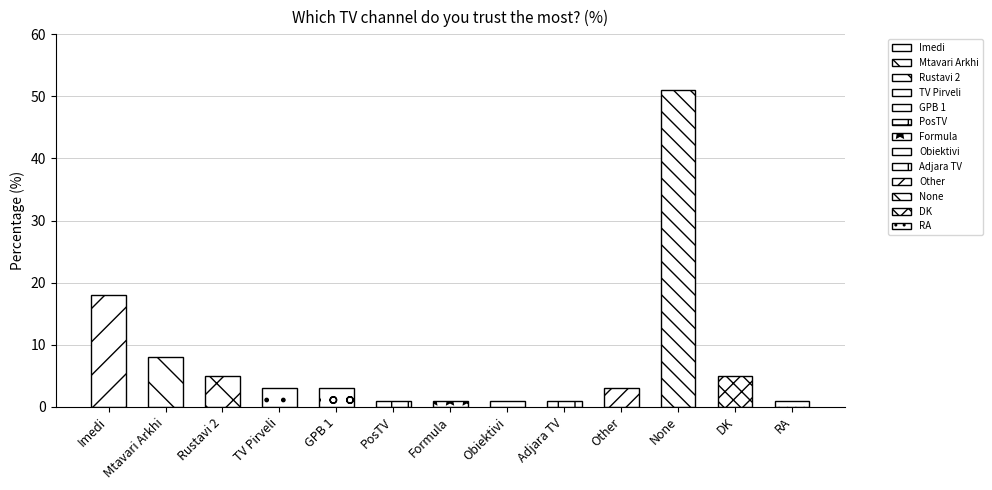

How many series are shown in this chart?

1